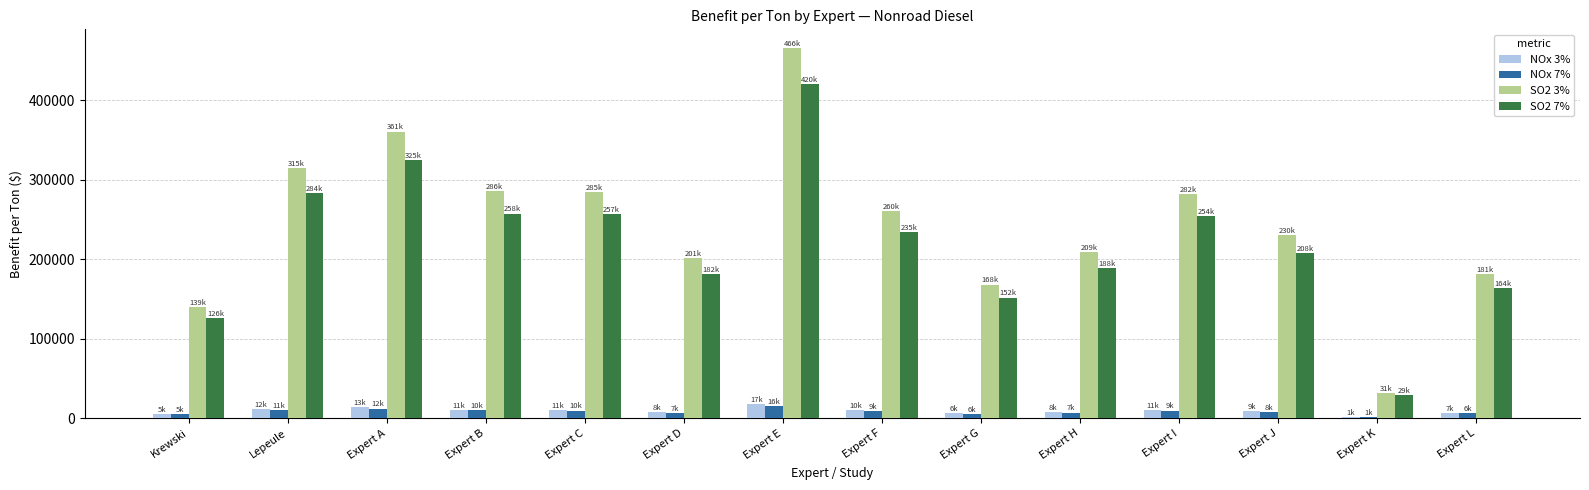

What is the sum of the SO2 7% values at Expert J and Lepeule?

491679